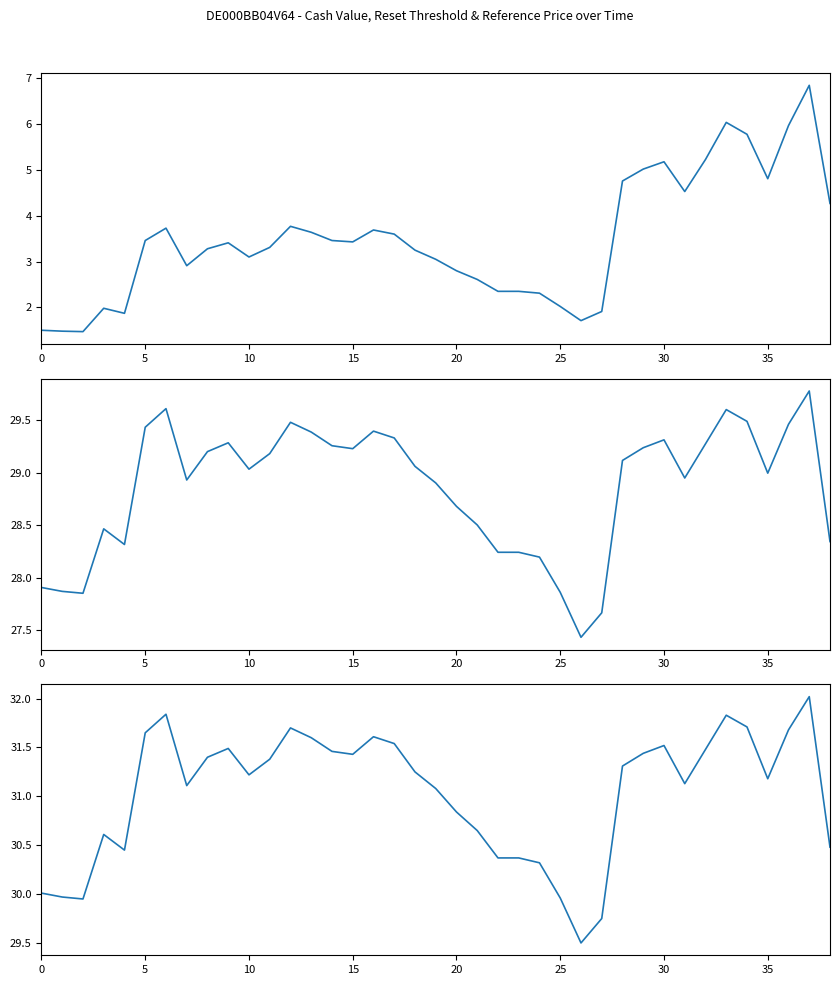

Does the chart display data point markers on the line(s)?

No